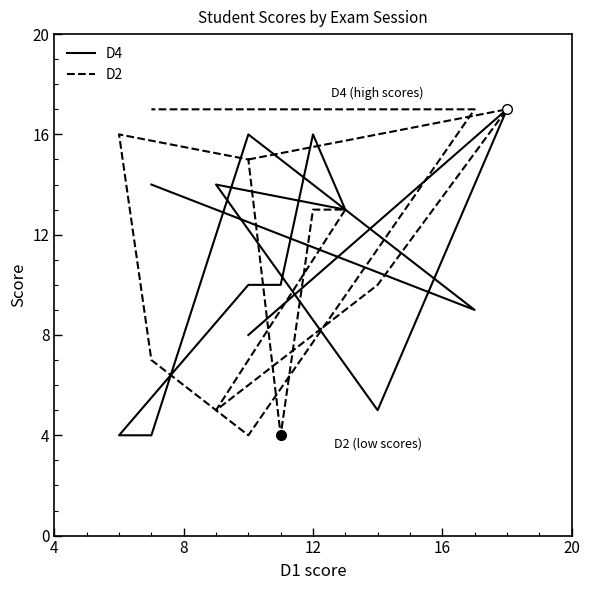

True or false: D4 has more than 0 points higher than both neighbors.

True